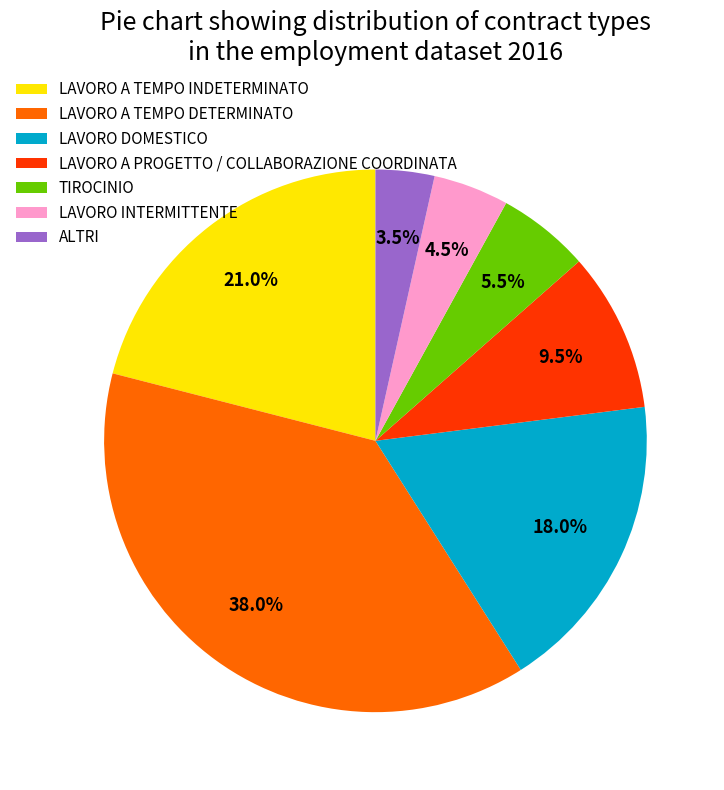

Is the sum of LAVORO DOMESTICO and LAVORO INTERMITTENTE greater than half?

No